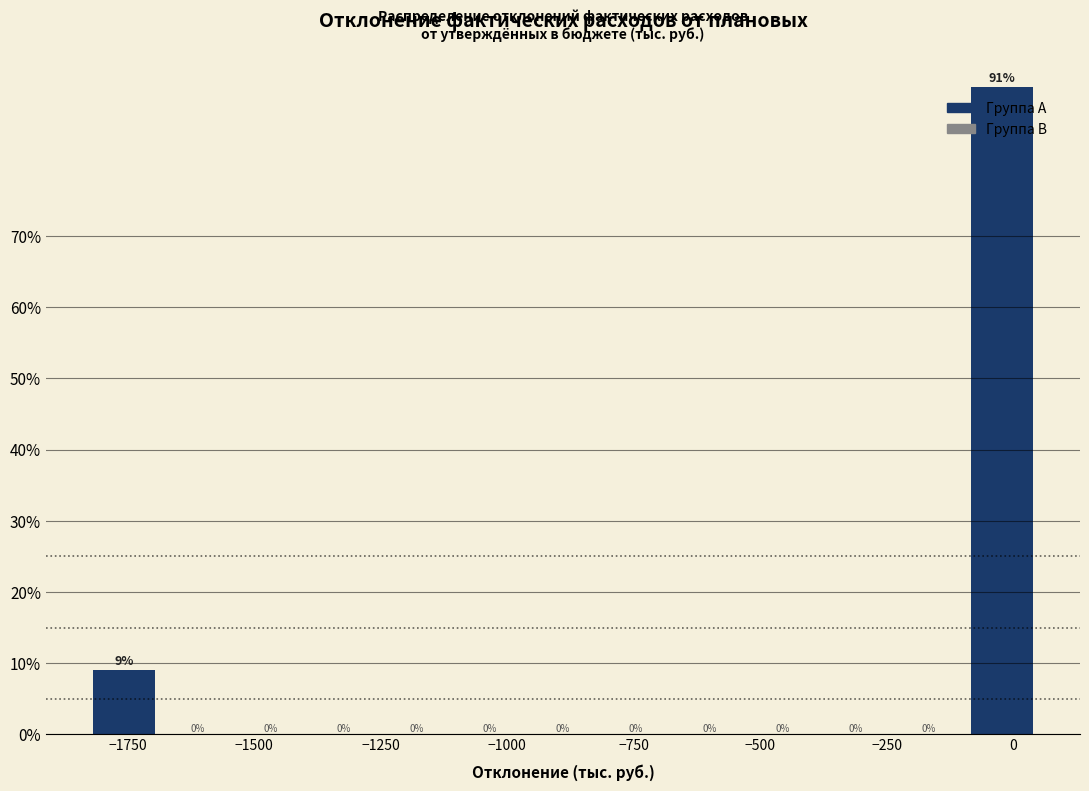

Around what value on the x-axis is the tallest bar? Give the approximate position of its centre, as read against the axis.

0